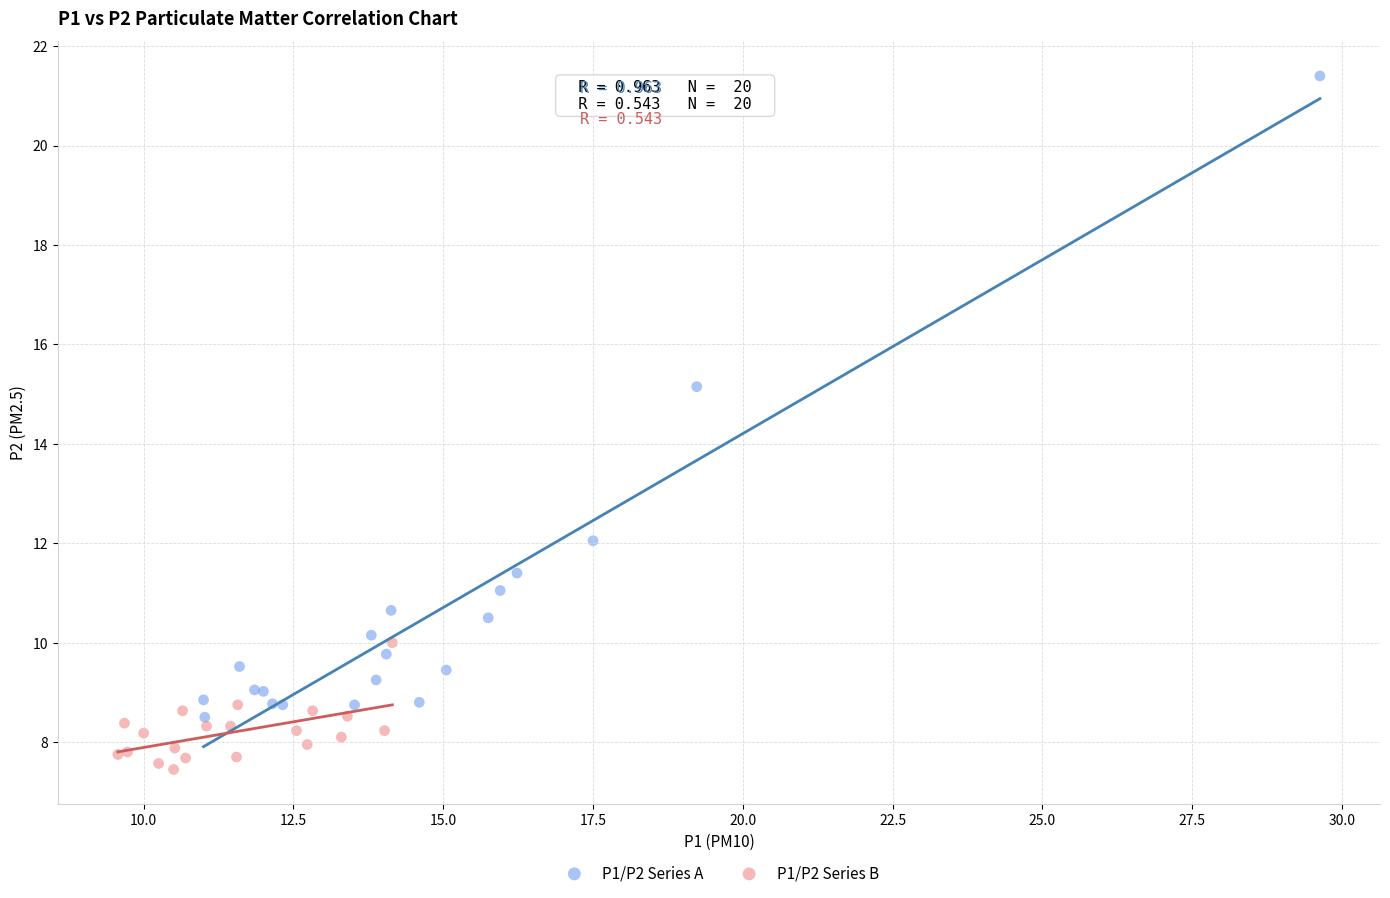

Which series reaches the maximum Y coordinate?

P1/P2 Series A